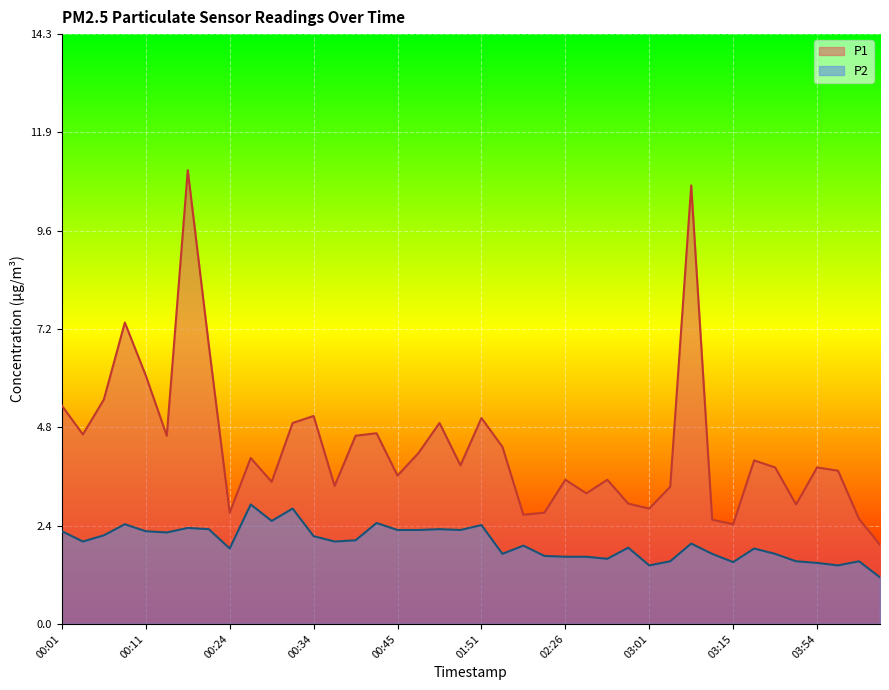

True or false: P2 has more than 0 points higher than both neighbors.

True